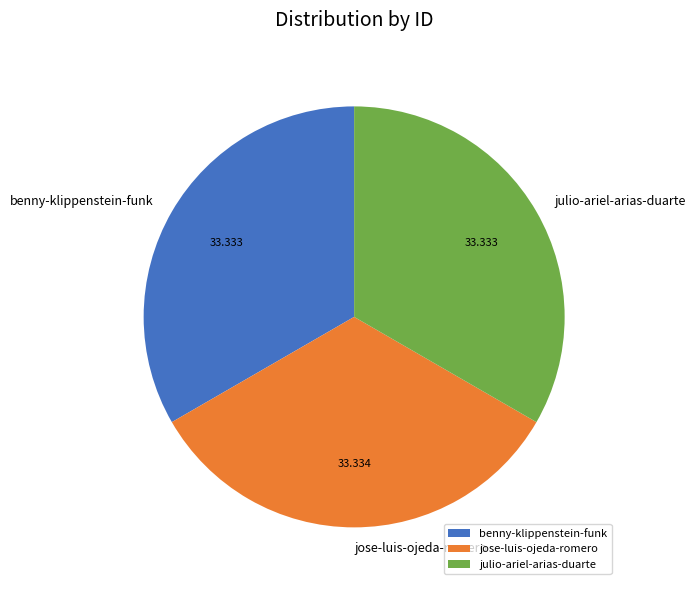

Do jose-luis-ojeda-romero and benny-klippenstein-funk together represent more than half of the pie?

Yes